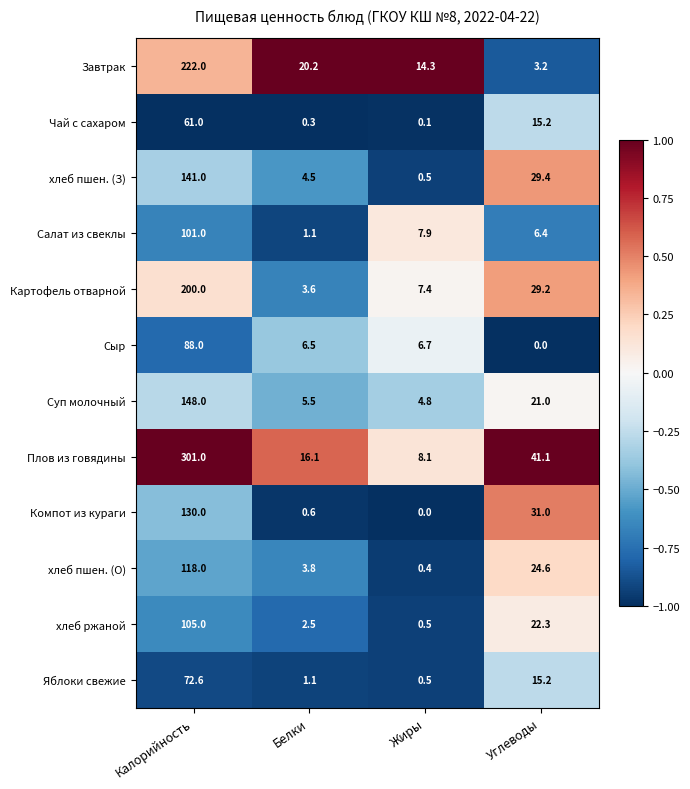

At which category does the chart reach its peak across all series?

Калорийность